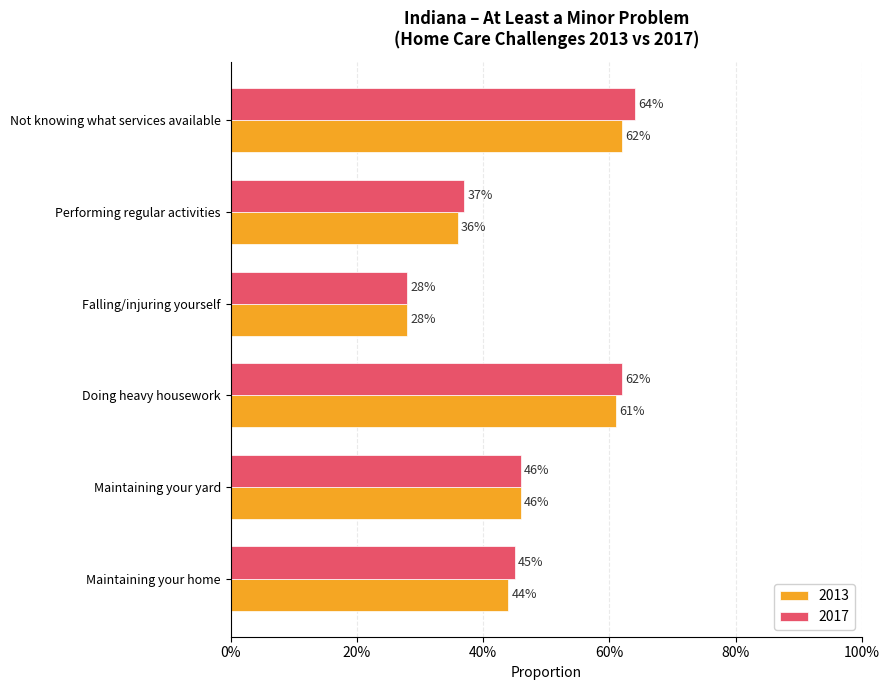

List the labels in order of 2017 value, largest first.

Not knowing what services available, Doing heavy housework, Maintaining your yard, Maintaining your home, Performing regular activities, Falling/injuring yourself